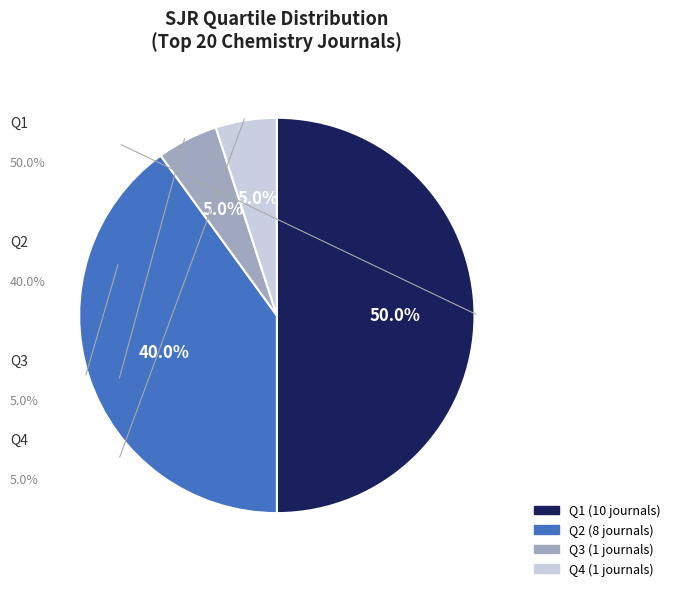

How many segments does this pie chart have?

4